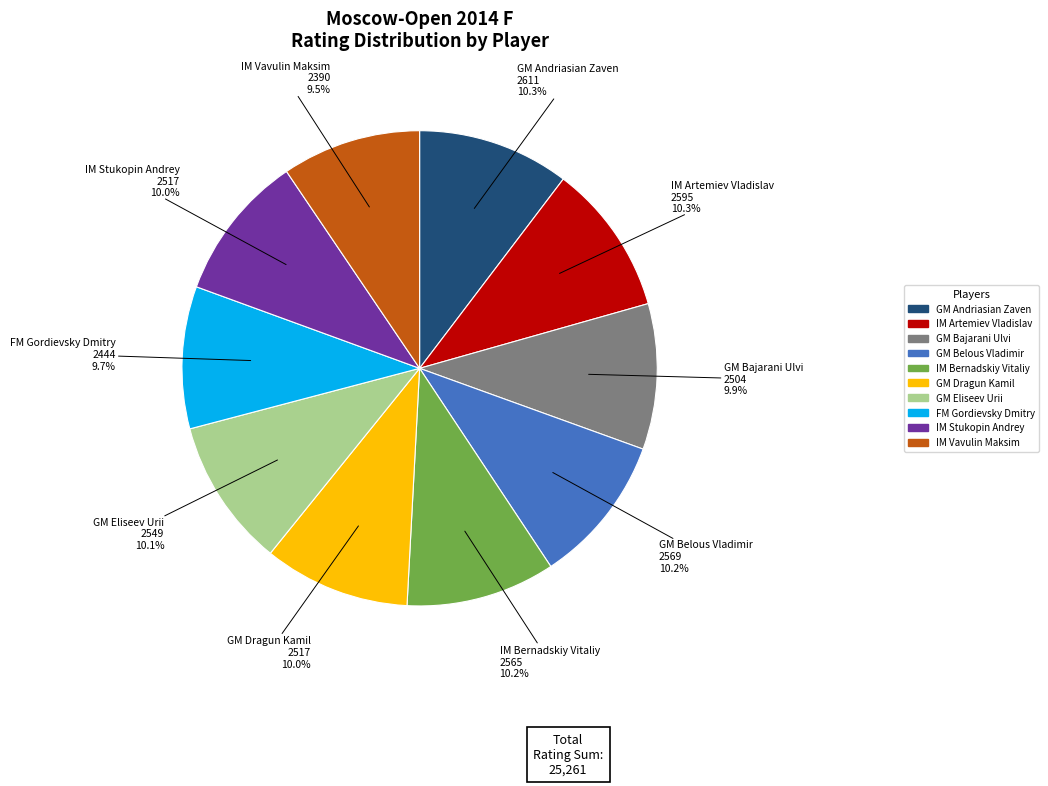

Does any single category account for the majority?

No